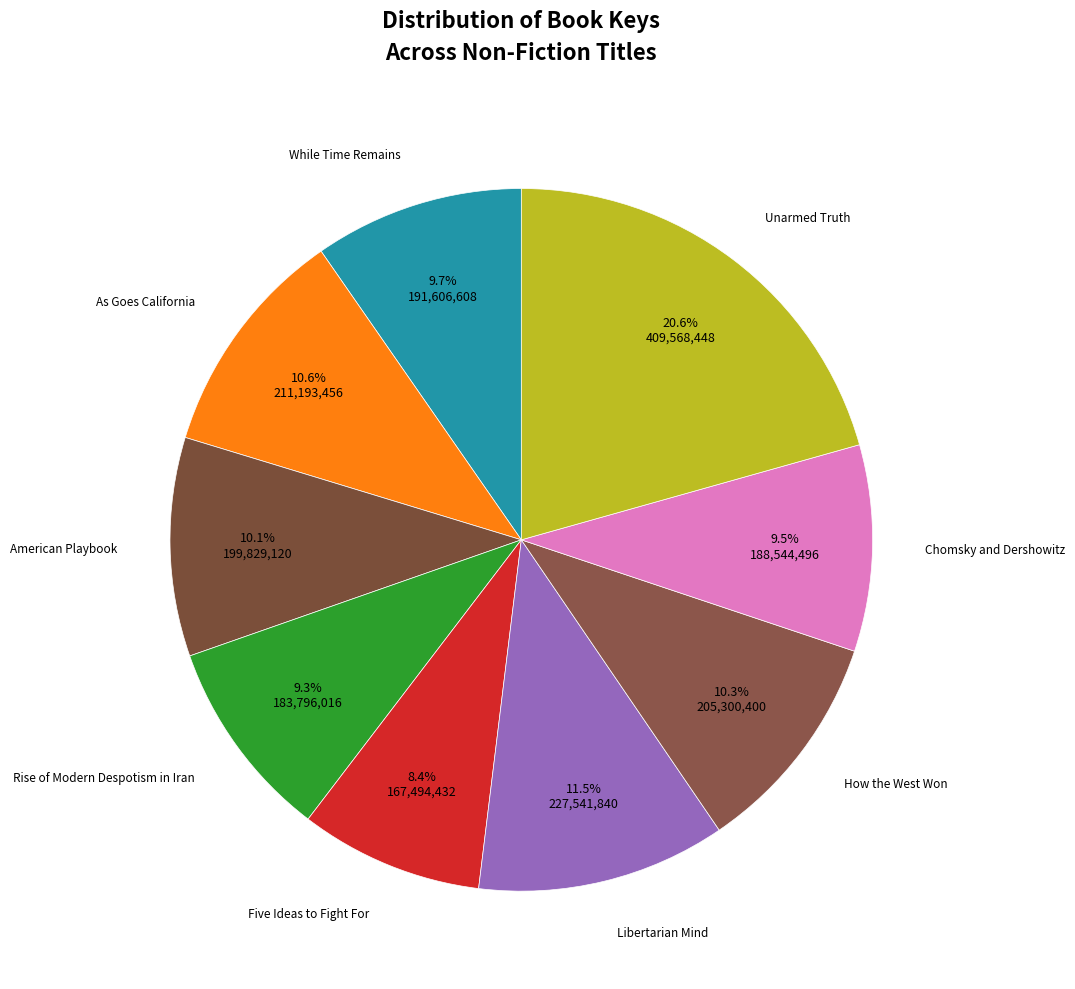

Is there a majority slice in this chart?

No